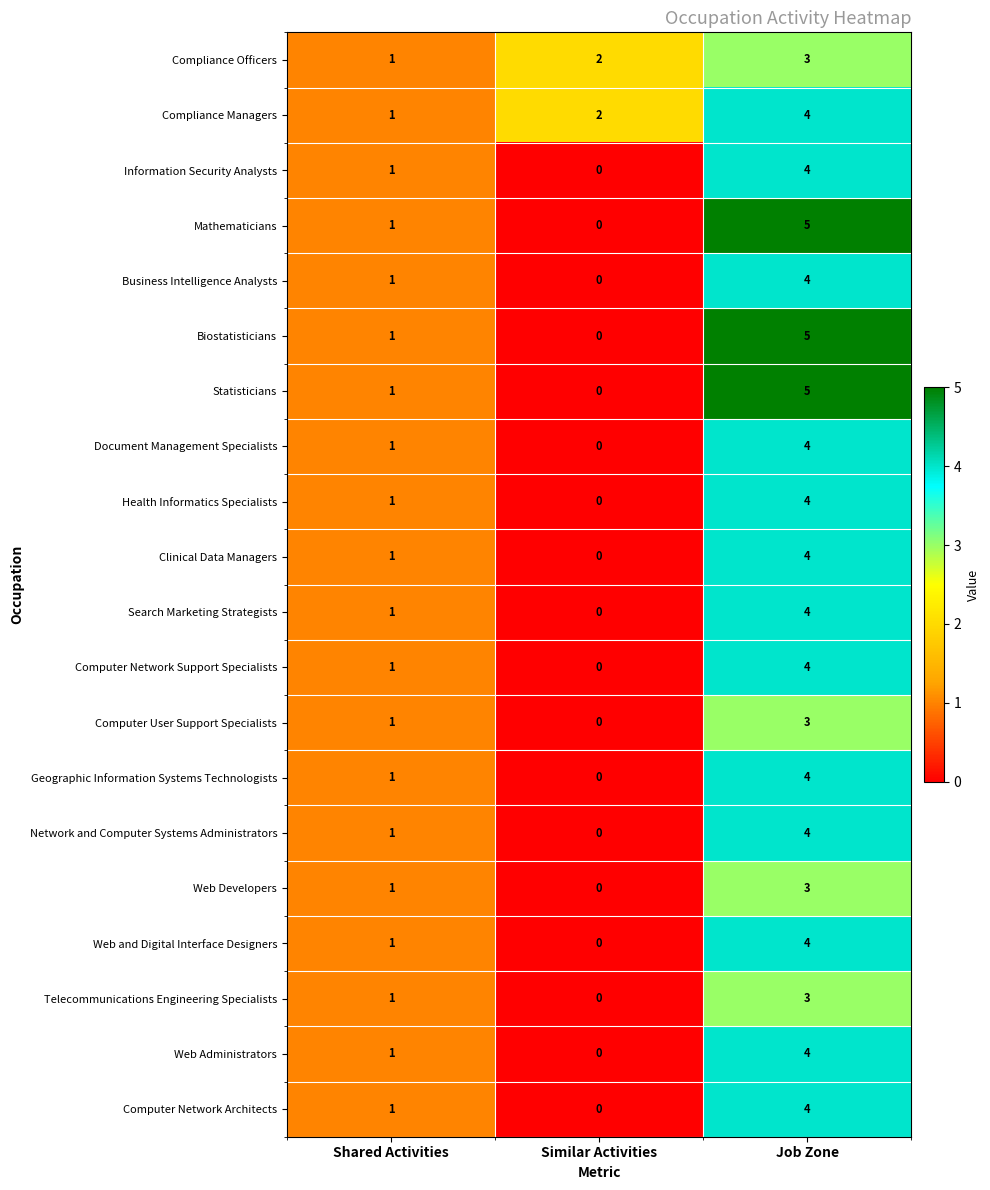

What is the maximum value shown in the chart?

5